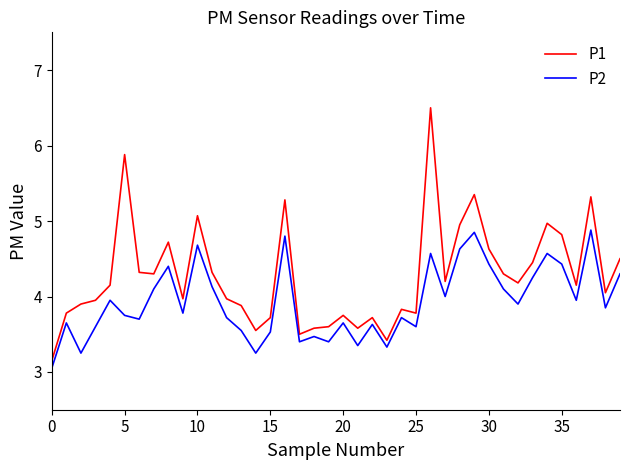

True or false: P2 and P1 cross at least once.

False